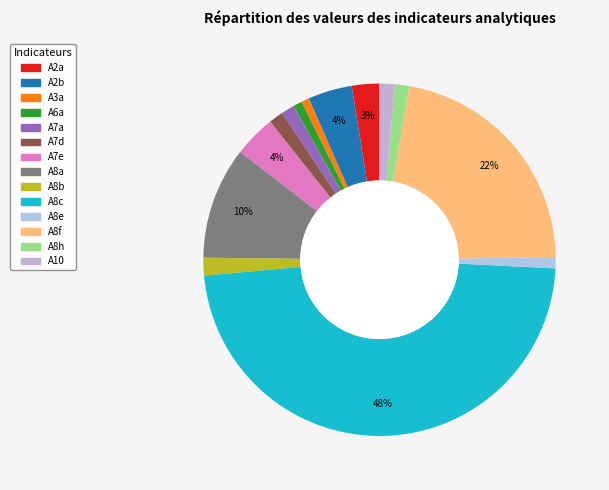

What is the total percentage of A8e and A8f?

23.1%